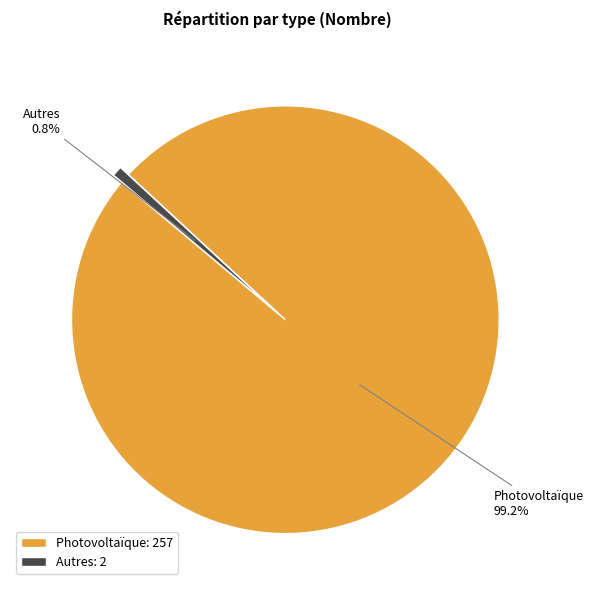

Is there a majority slice in this chart?

Yes